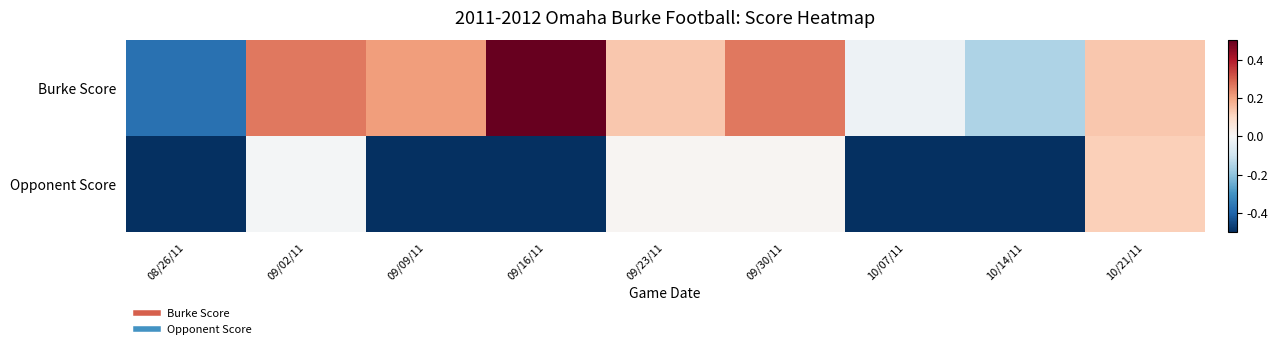

How many series are shown in this chart?

2